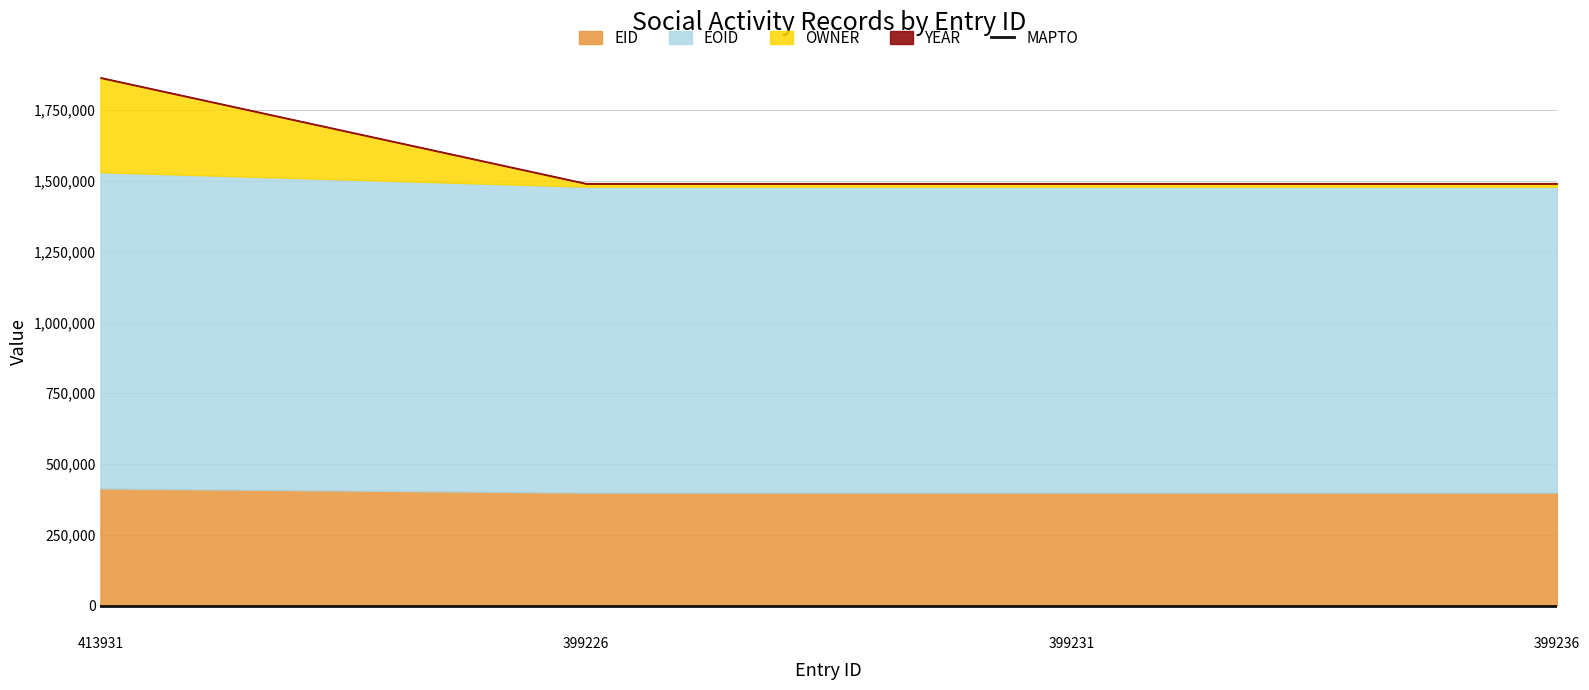

What is the sum of all EOID values?

4358611